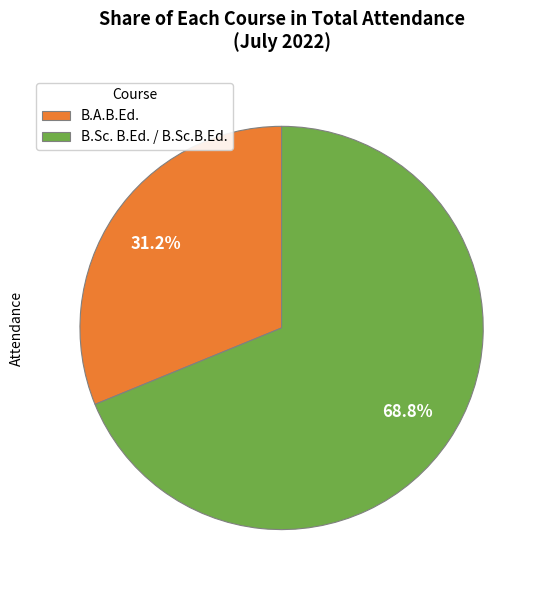

How many segments does this pie chart have?

2